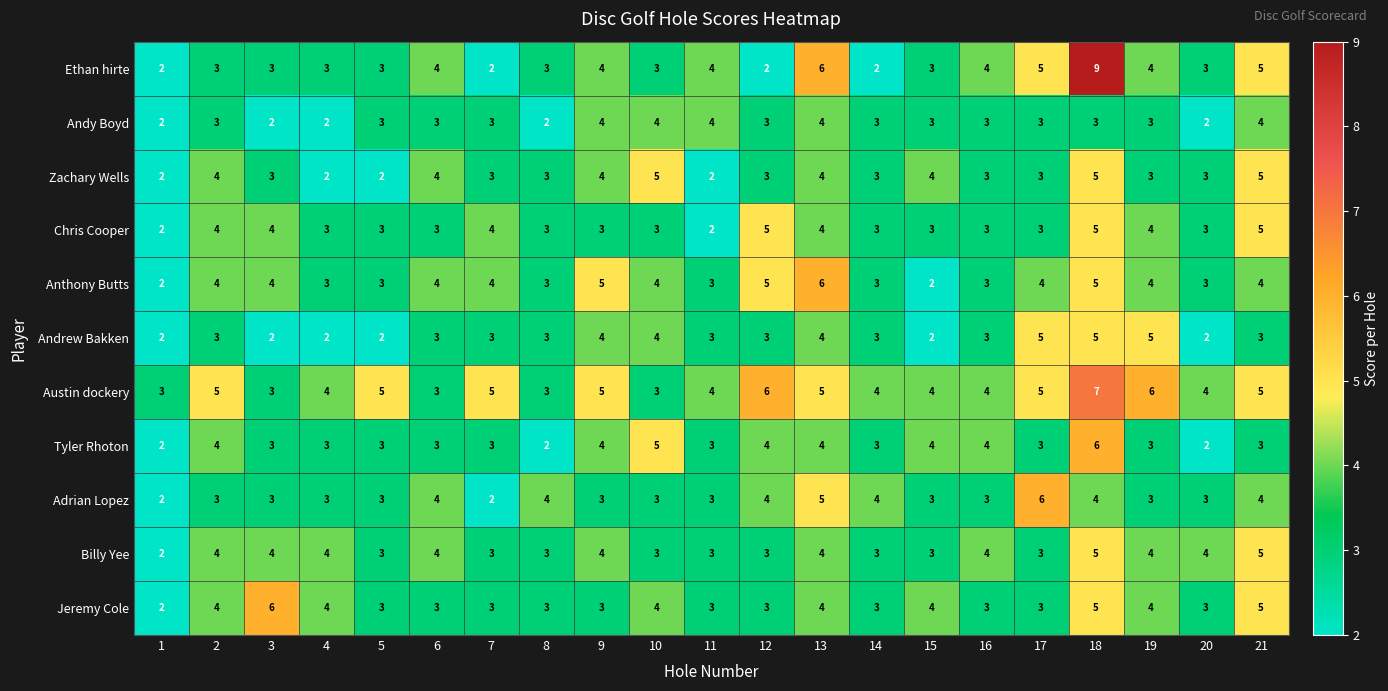

What is the approximate value of Tyler Rhoton at 18?

6